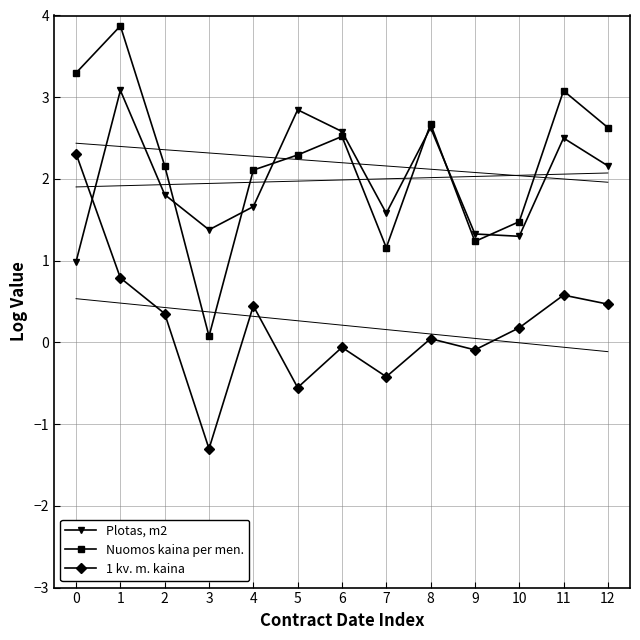

Where is Nuomos kaina per men. nearest to the value 1?

7